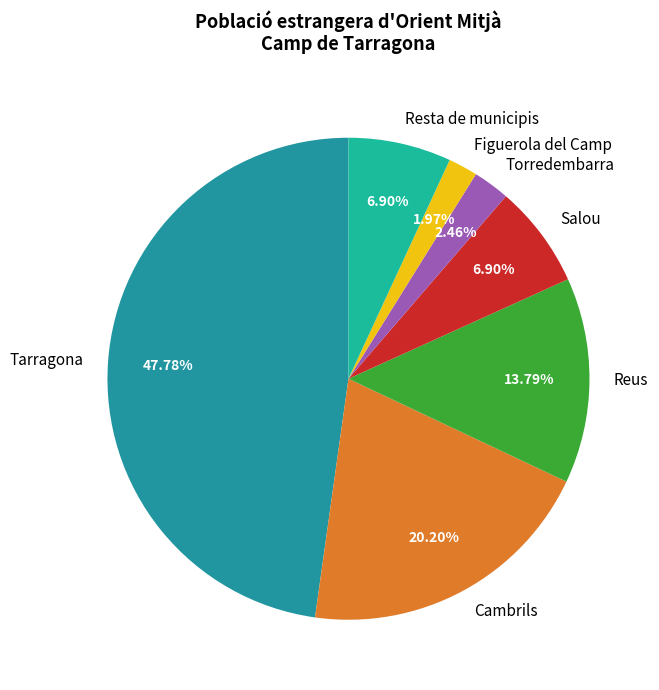

To the nearest percent, what is the average slice percentage?

14%